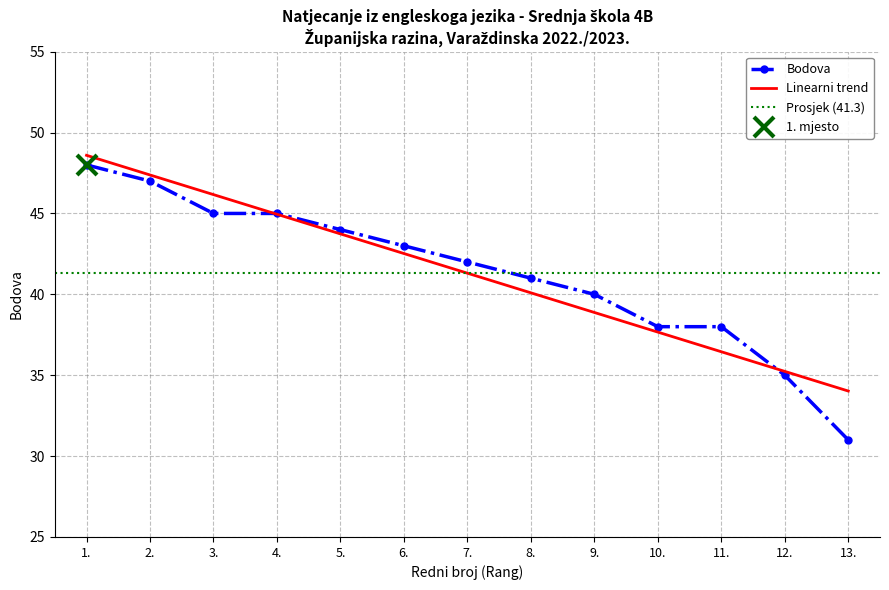

How many categories are shown in the chart?

13